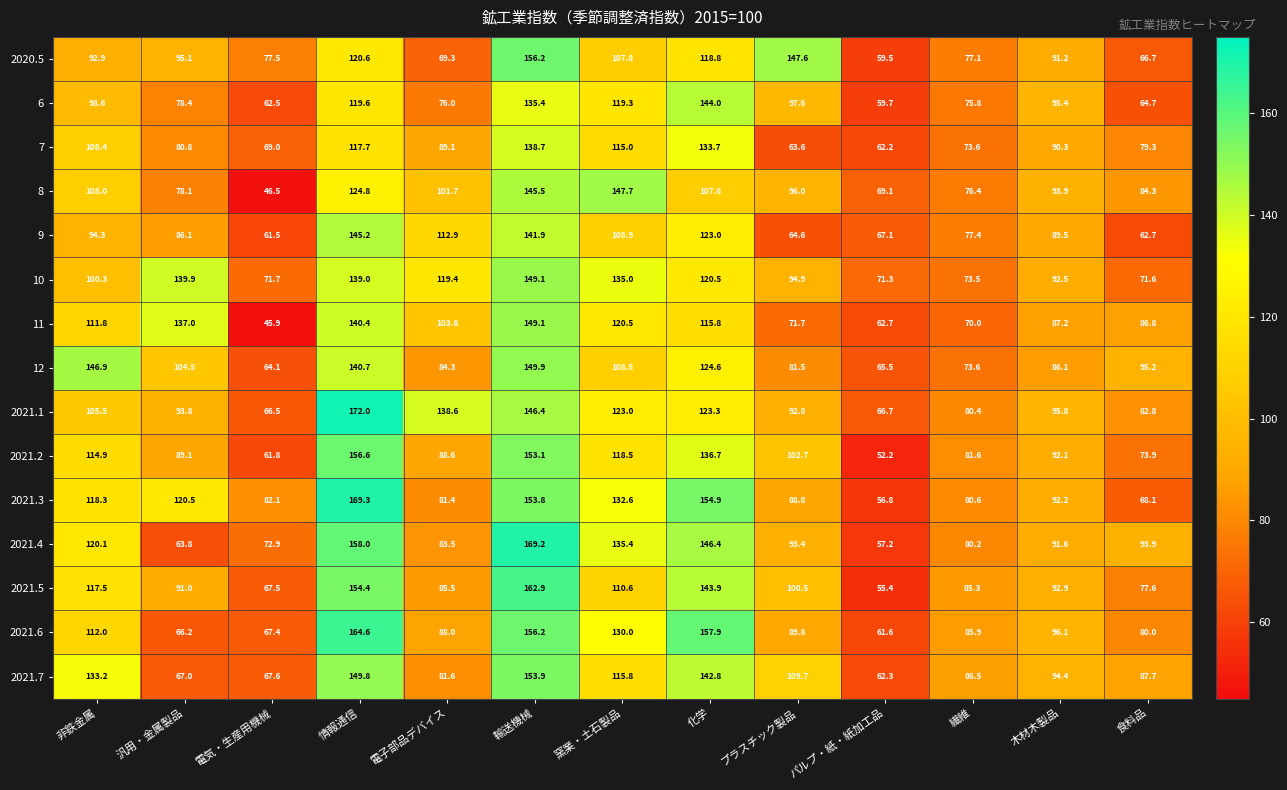

At which label does 2020.5 first exceed 92?

非鉄金属